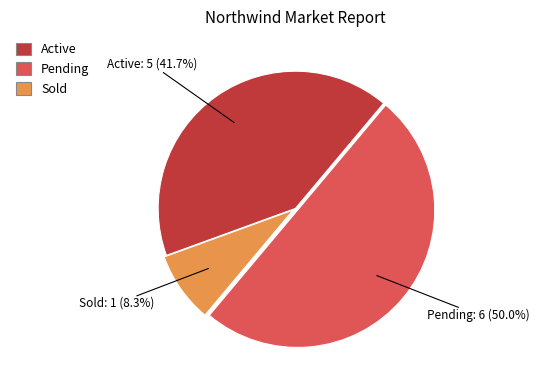

Which category accounts for the majority?

Pending: 6 (50.0%)